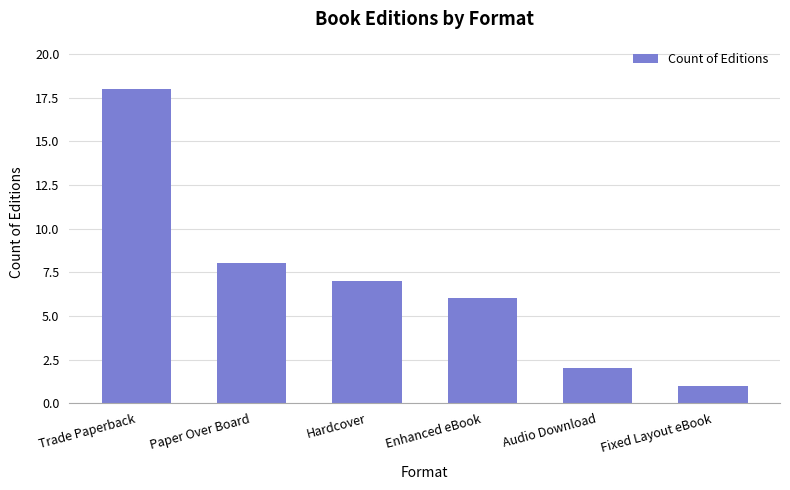

What is the maximum value shown in the chart?

18